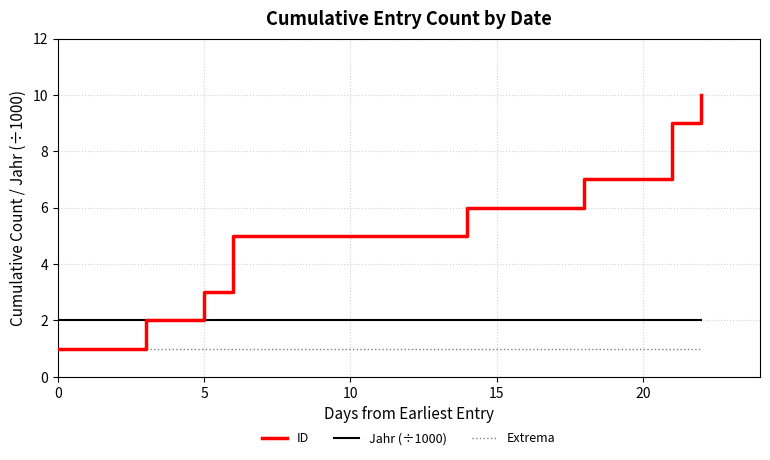

True or false: ID and Extrema intersect in this chart.

False